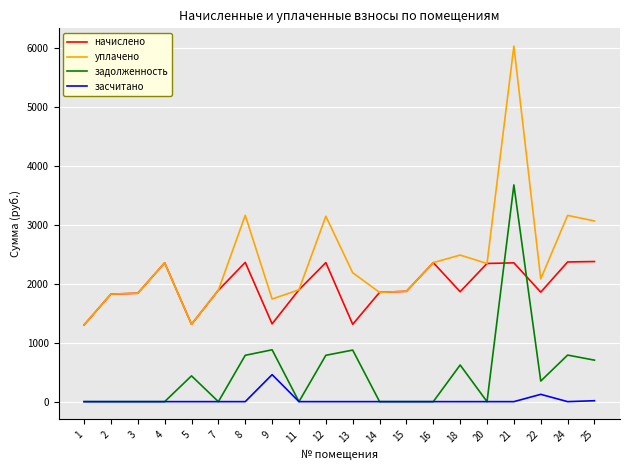

True or false: уплачено has a value of 2607.3 at 2.

False